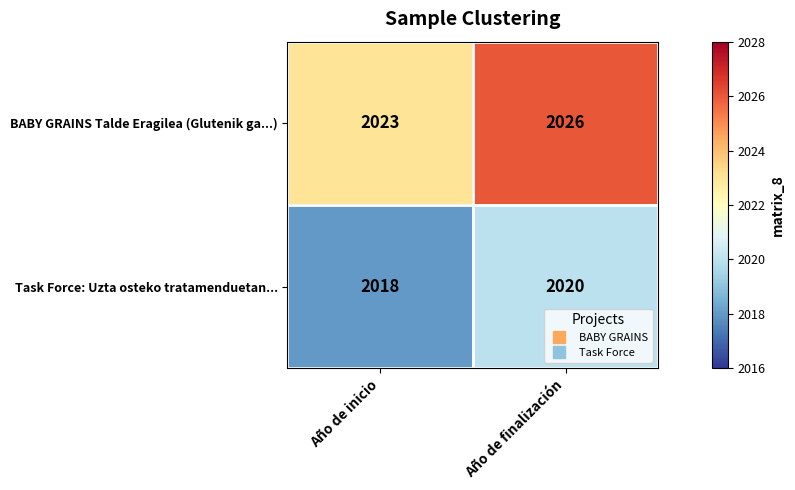

What is the approximate value of Task Force: Uzta osteko tratamenduetan... at Año de finalización?

2020